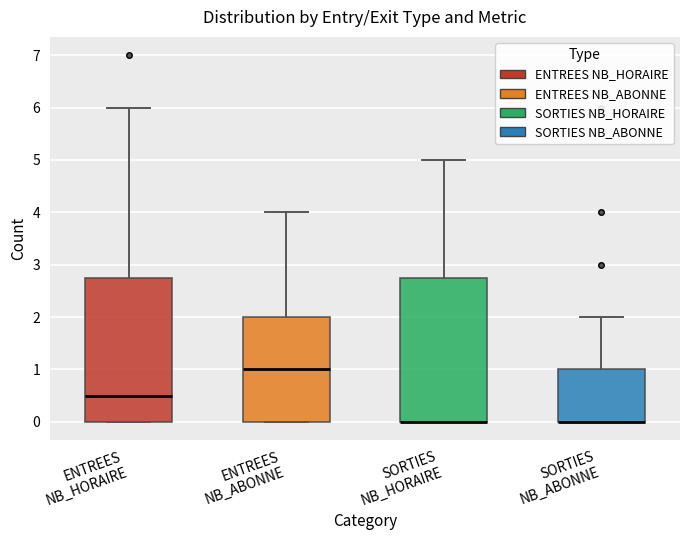

Where does the upper whisker of the box for SORTIES NB_HORAIRE end on the y-axis? The values are not printed on the chart, so give them approximately, as read against the axis.

5.0